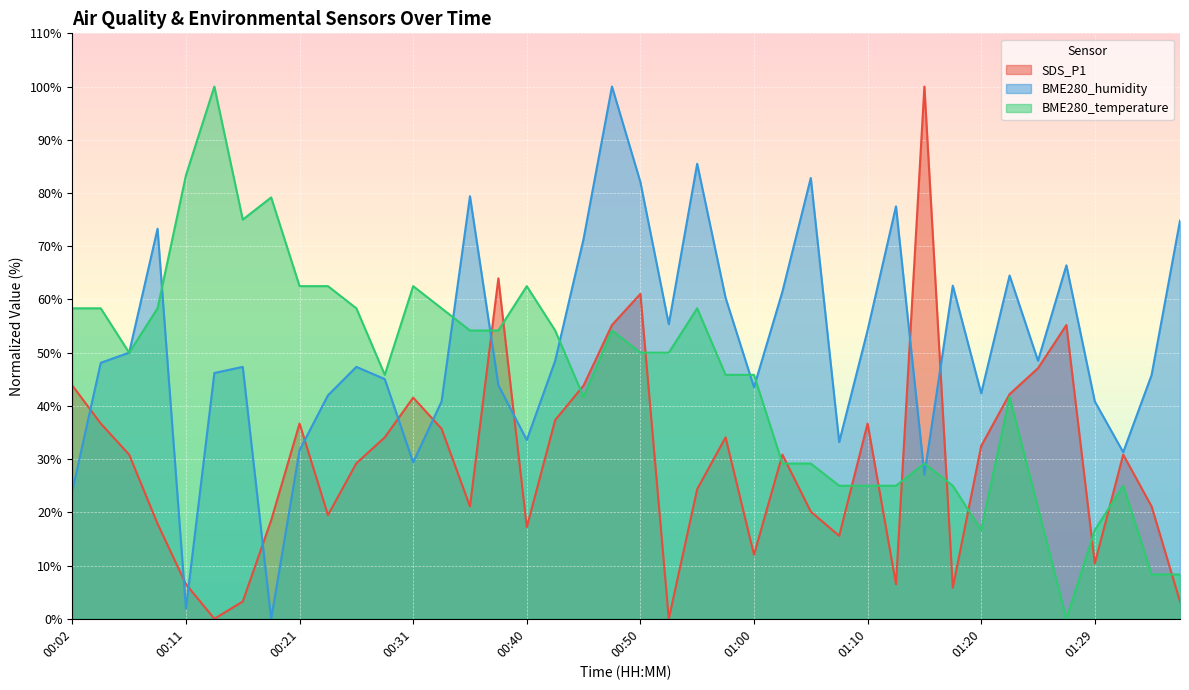

How many lines are shown in the chart?

3